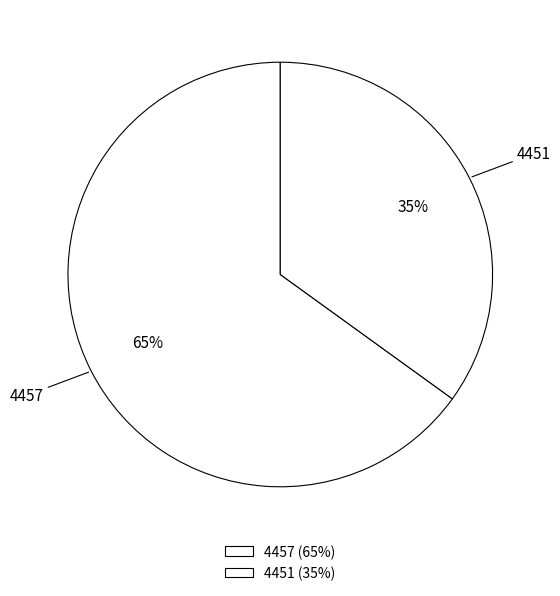

What percentage is the 4457 slice, to the nearest percent?

65%